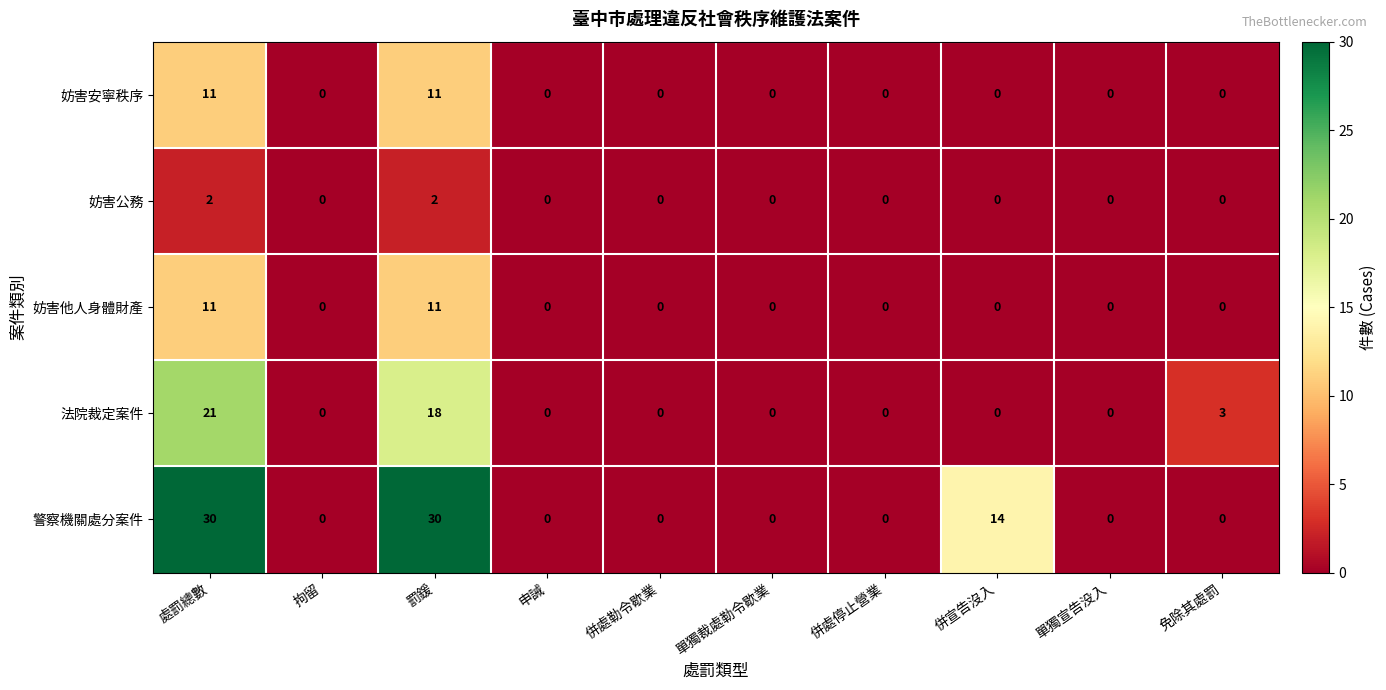

What is the greatest value displayed?

30